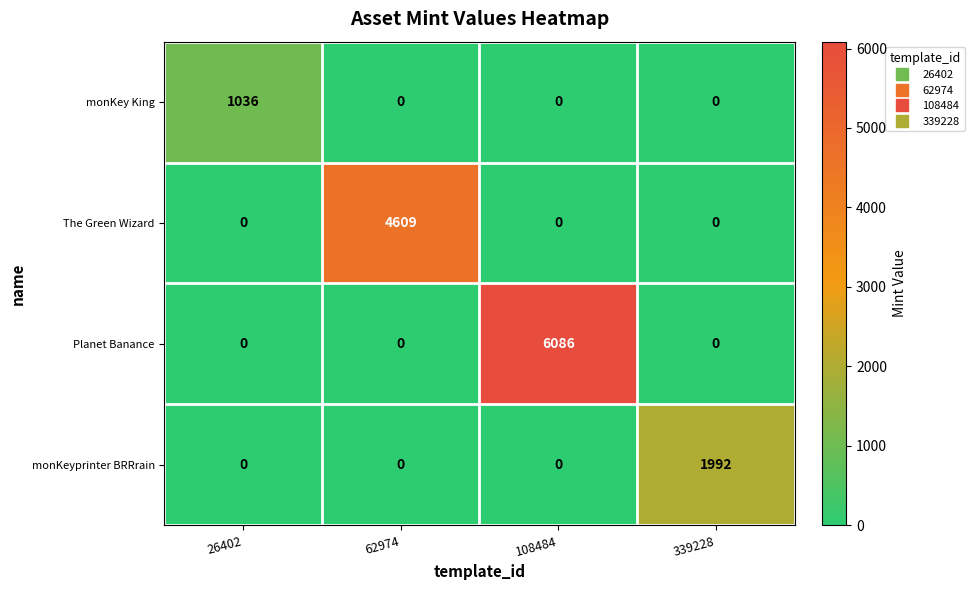

True or false: monKeyprinter BRRrain has a value of 767 at 26402.

False